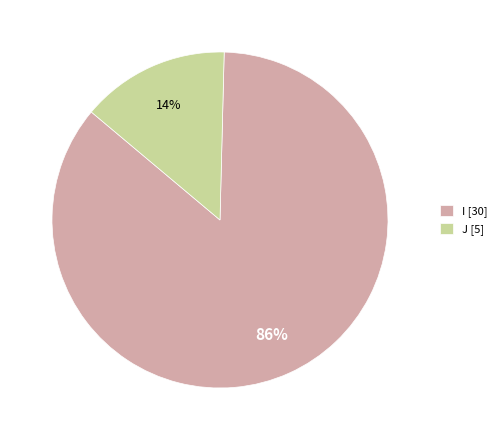

Rank the categories by value from highest to lowest.

I, J